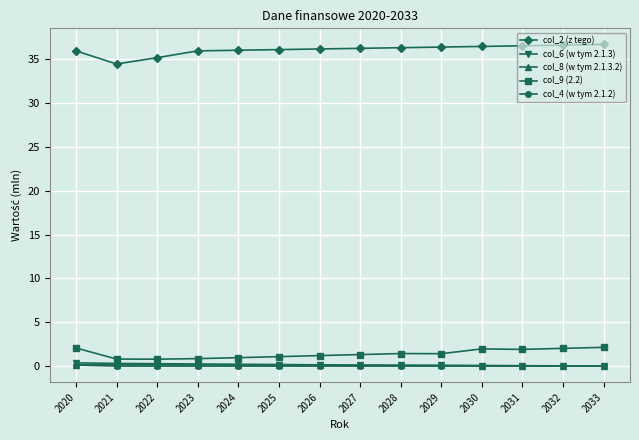

What is the value of the col_9 (2.2) point at the 7th from the left?

1.2